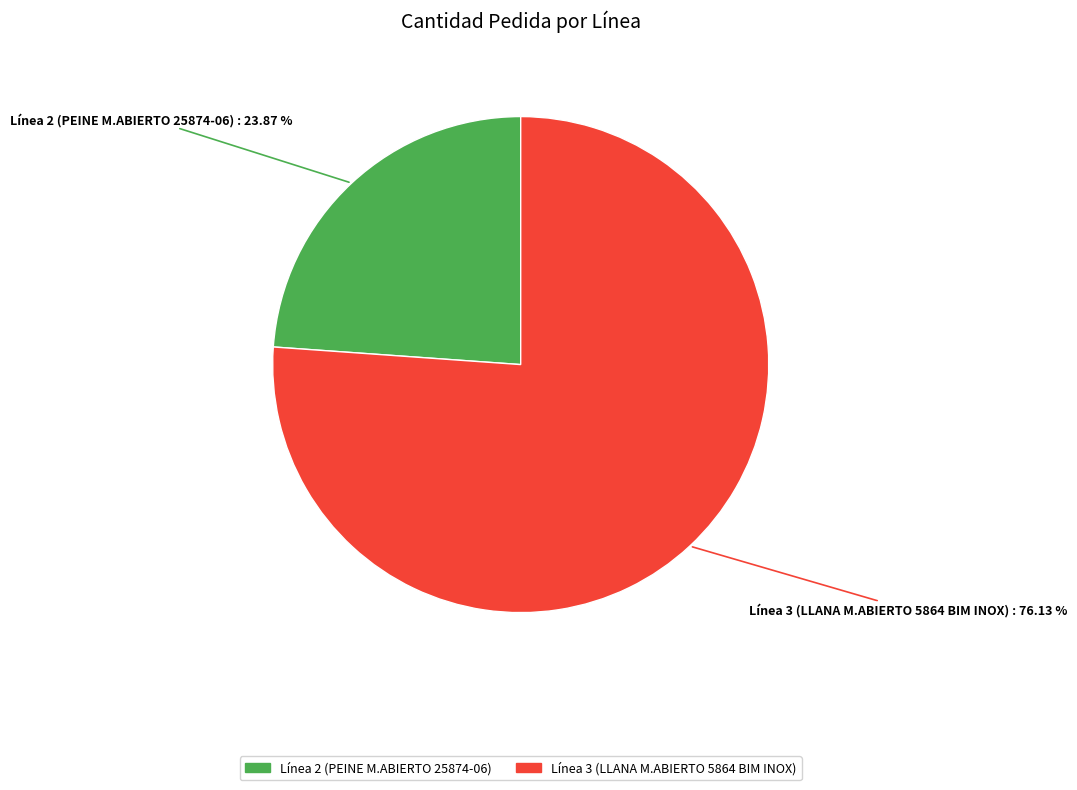

To the nearest percent, what percentage of the pie is Línea 3 (LLANA M.ABIERTO 5864 BIM INOX)?

76%